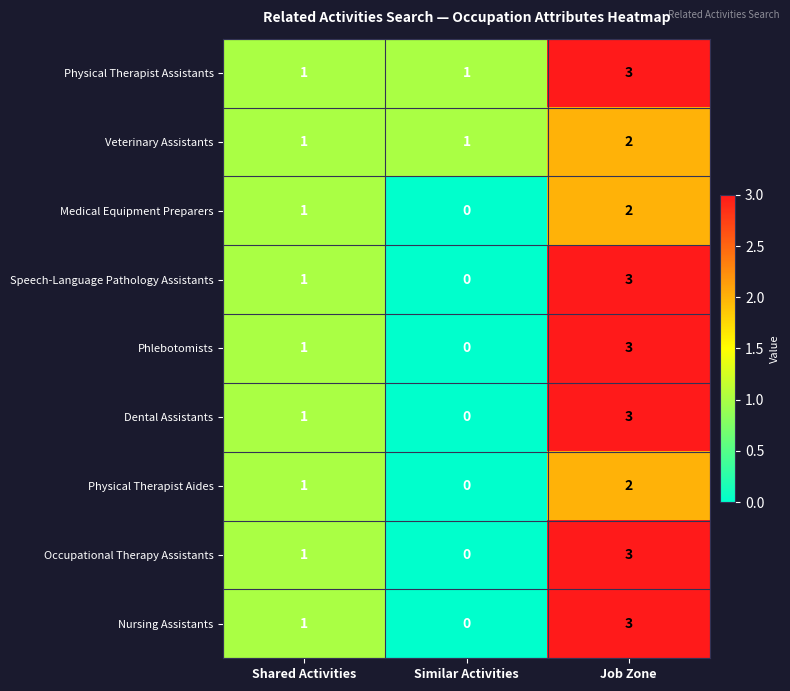

Reading left to right, list all the values displayed in this chart.

Physical Therapist Assistants: 1	1	3
Veterinary Assistants: 1	1	2
Medical Equipment Preparers: 1	0	2
Speech-Language Pathology Assistants: 1	0	3
Phlebotomists: 1	0	3
Dental Assistants: 1	0	3
Physical Therapist Aides: 1	0	2
Occupational Therapy Assistants: 1	0	3
Nursing Assistants: 1	0	3